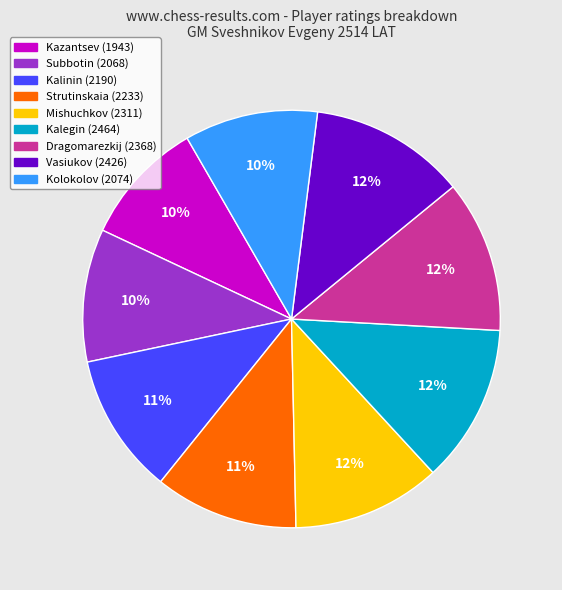

Approximately how many times larger is the value at Vasiukov (2426) compared to Mishuchkov (2311)?

1.0